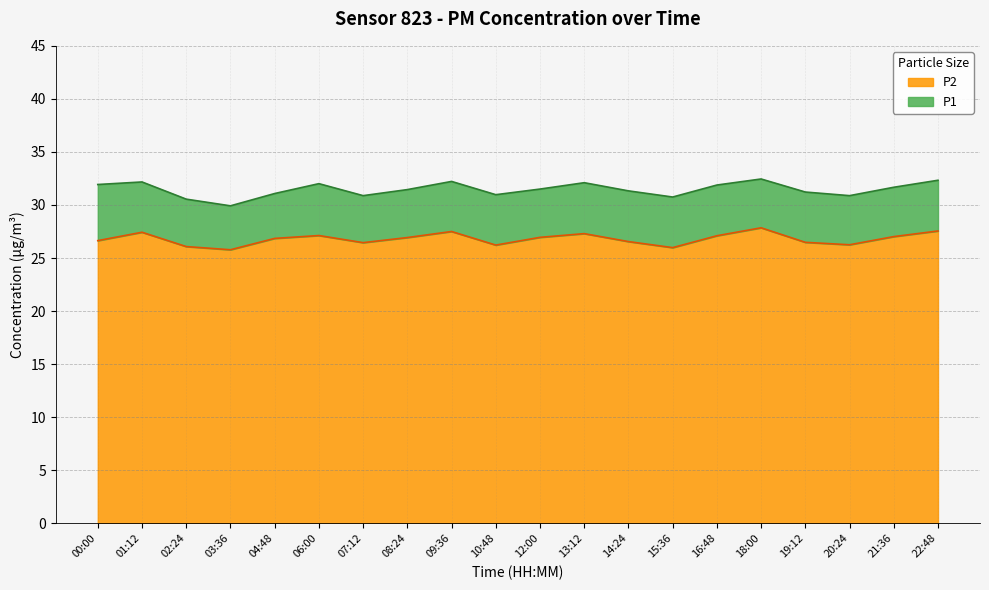

Is the value of P1 at 07:12 greater than the value of P2 at 08:24?

Yes